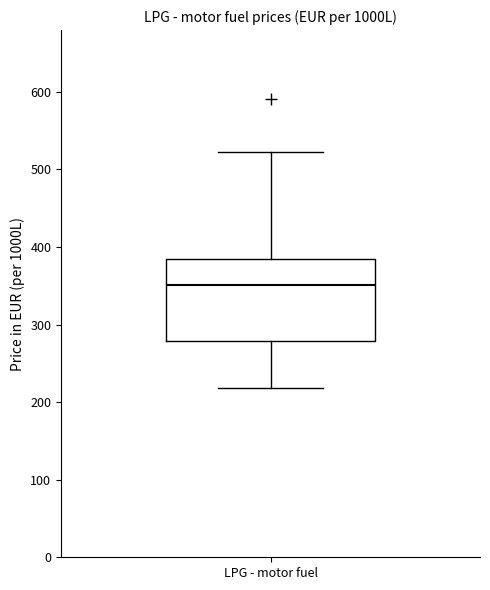

Where does the upper whisker of the box for LPG - motor fuel end on the y-axis? The values are not printed on the chart, so give them approximately, as read against the axis.

520